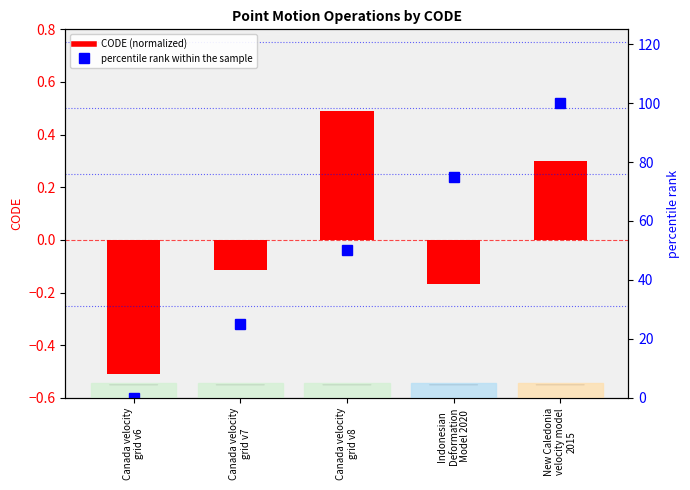

What is the label of the 5th bar from the right?

Canada velocity
grid v6